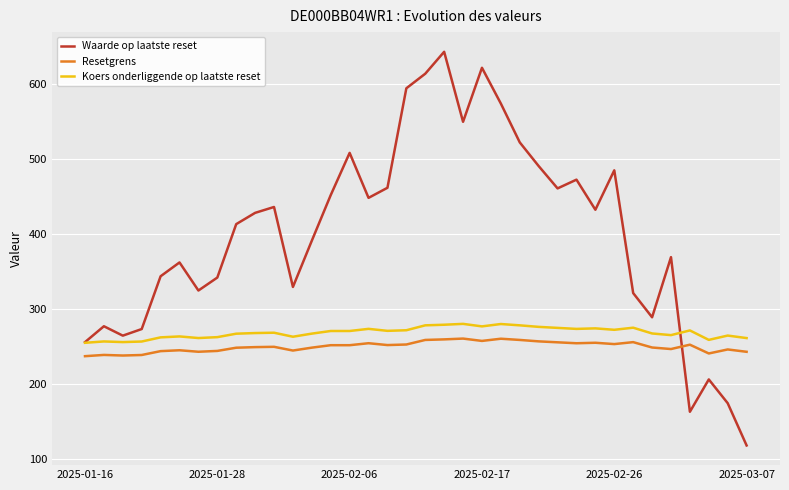

True or false: Resetgrens and Koers onderliggende op laatste reset intersect in this chart.

False